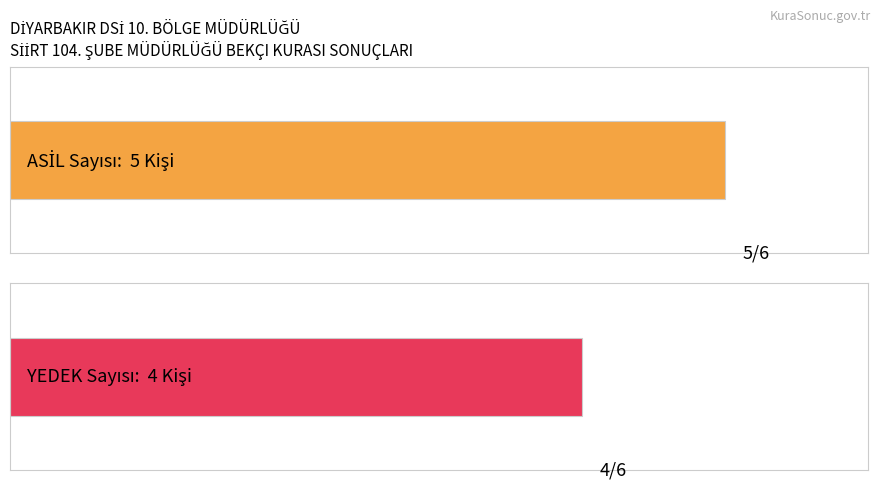

List the series in order of their peak value, highest first.

ASİL, YEDEK